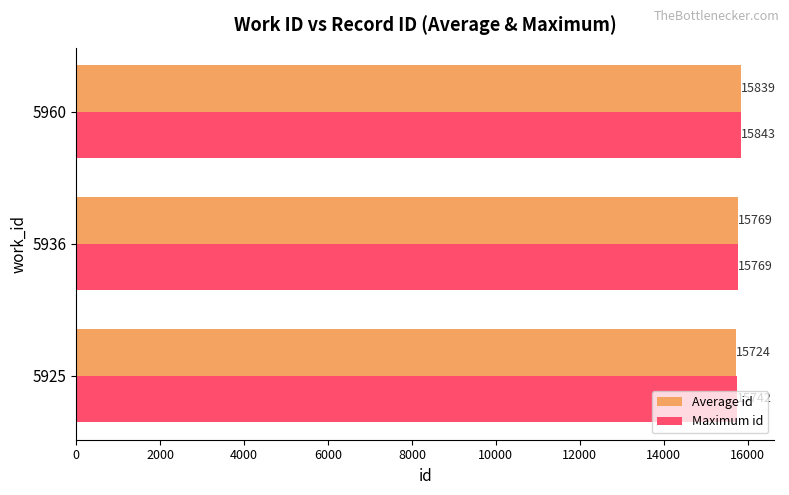

At 5960, list the series in order from largest to smallest.

Maximum id, Average id